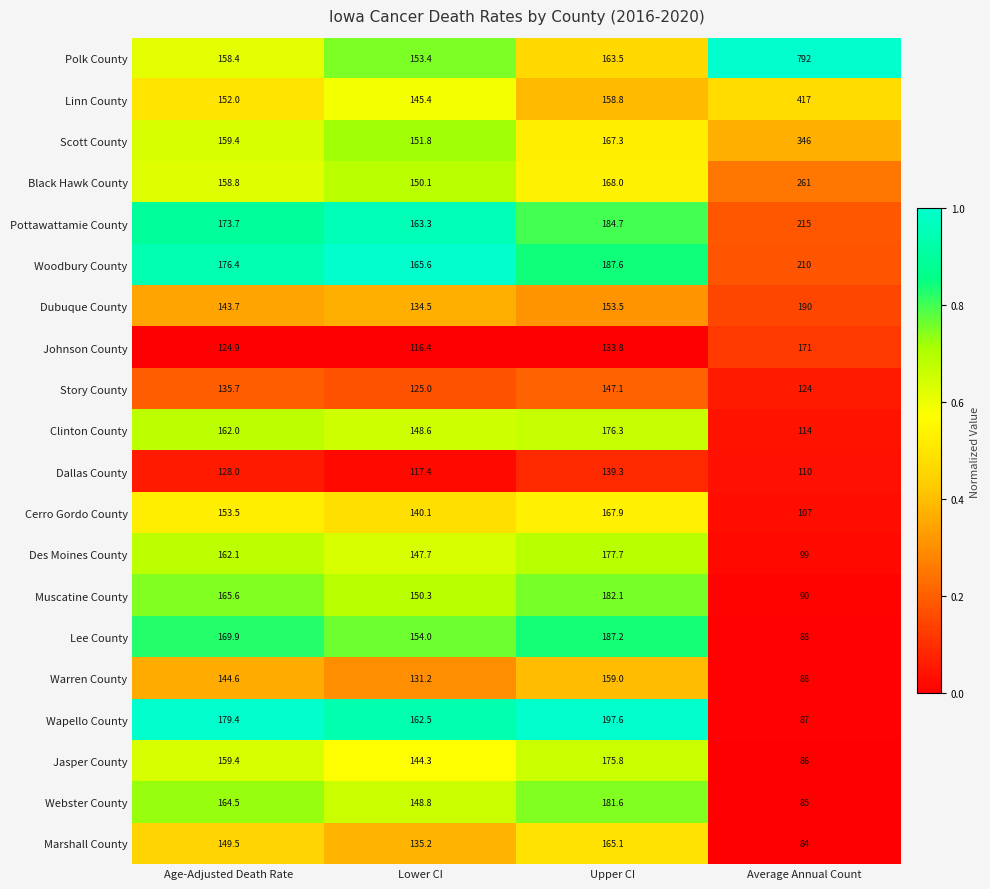

What is the difference between the highest and lowest values at Age-Adjusted Death Rate?

54.5